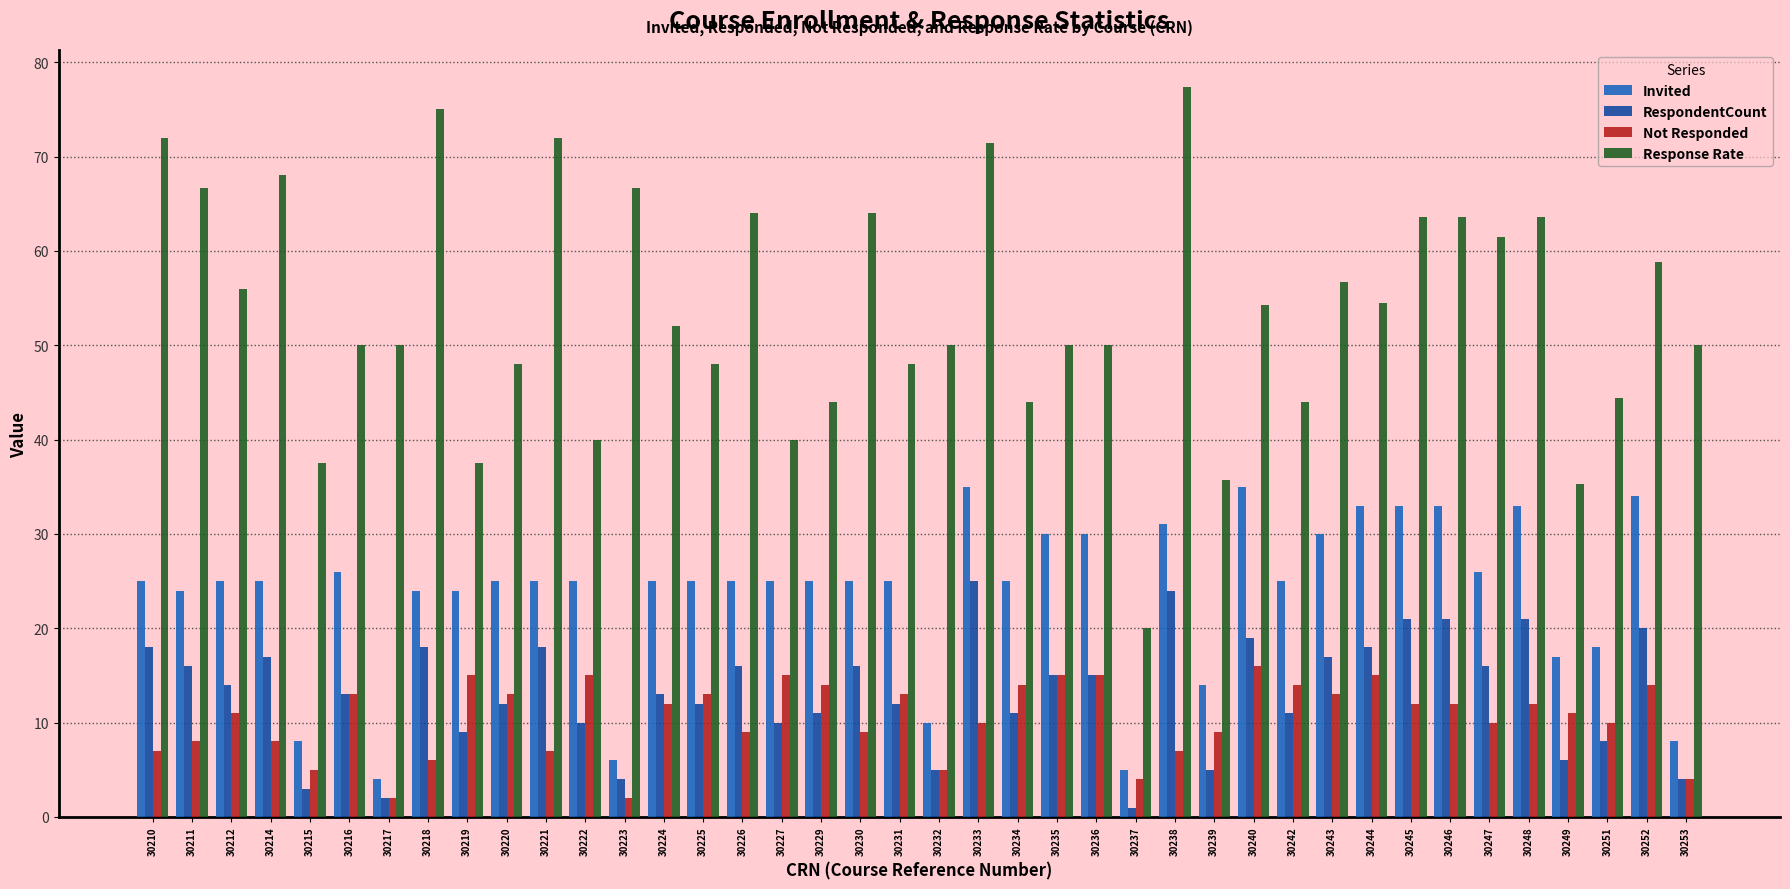

At which category does the chart reach its peak across all series?

30238